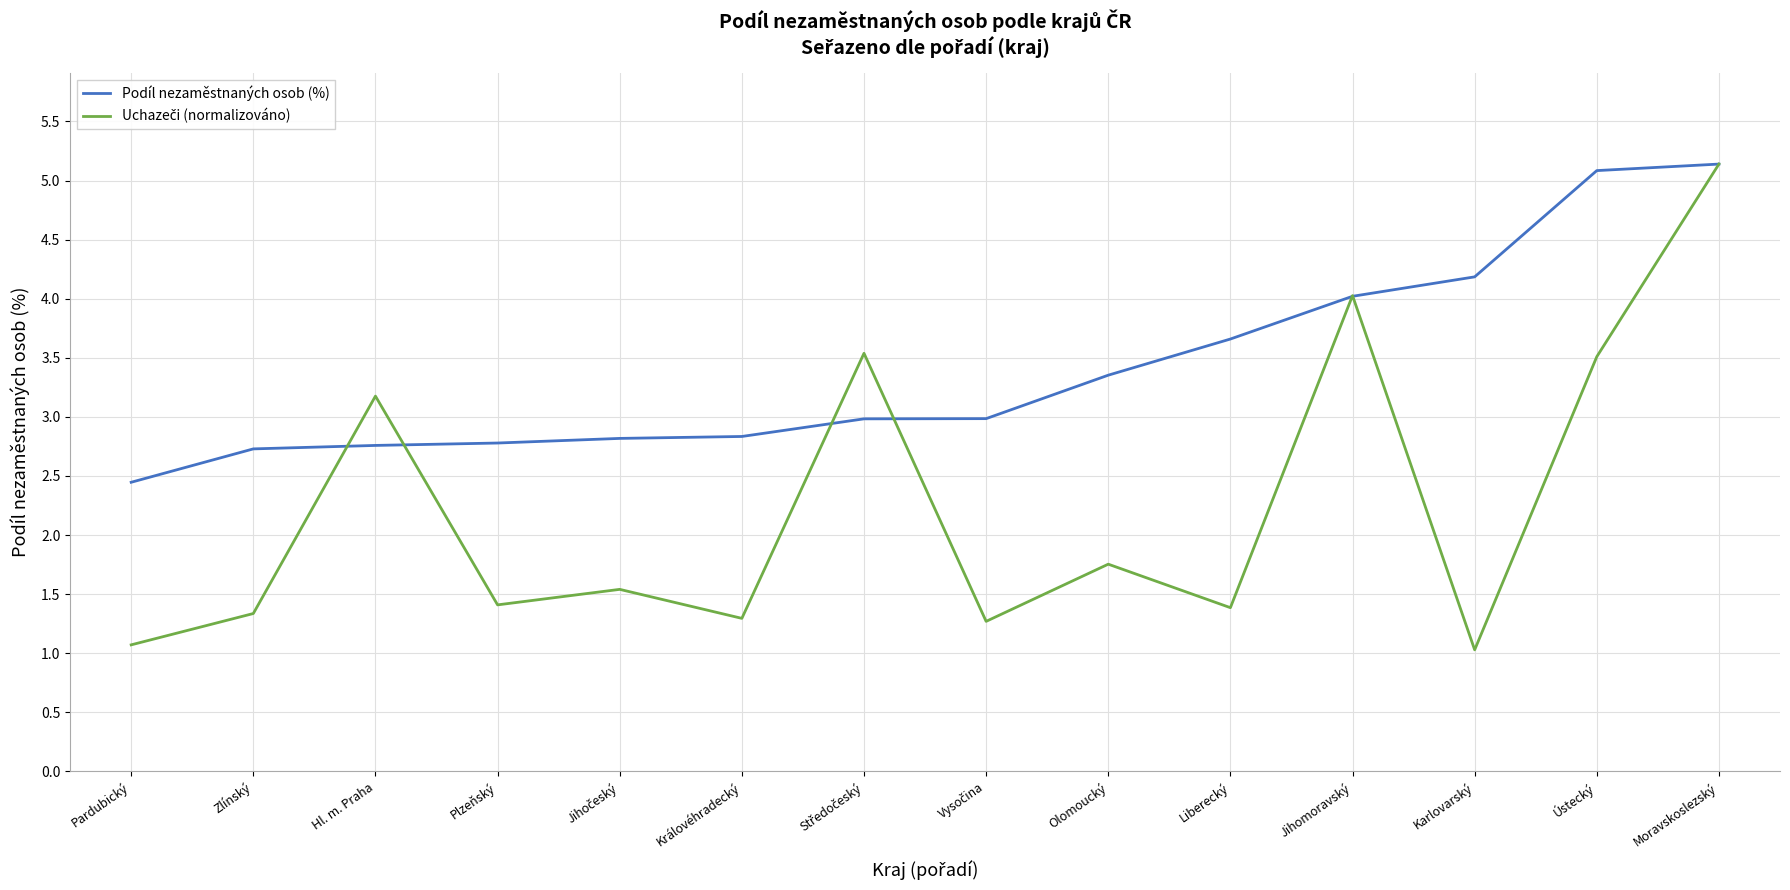

How many lines are shown in the chart?

2